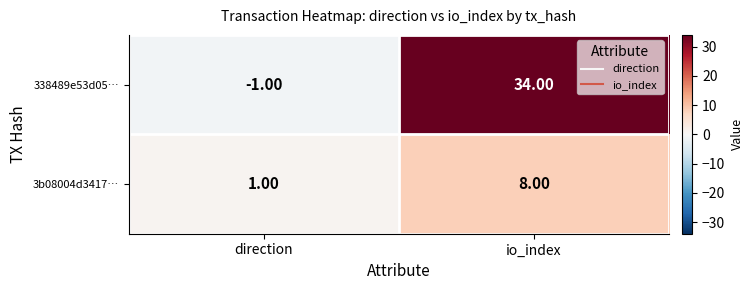

Rank the series by their average value, from lowest to highest.

3b08004d3417…, 338489e53d05…